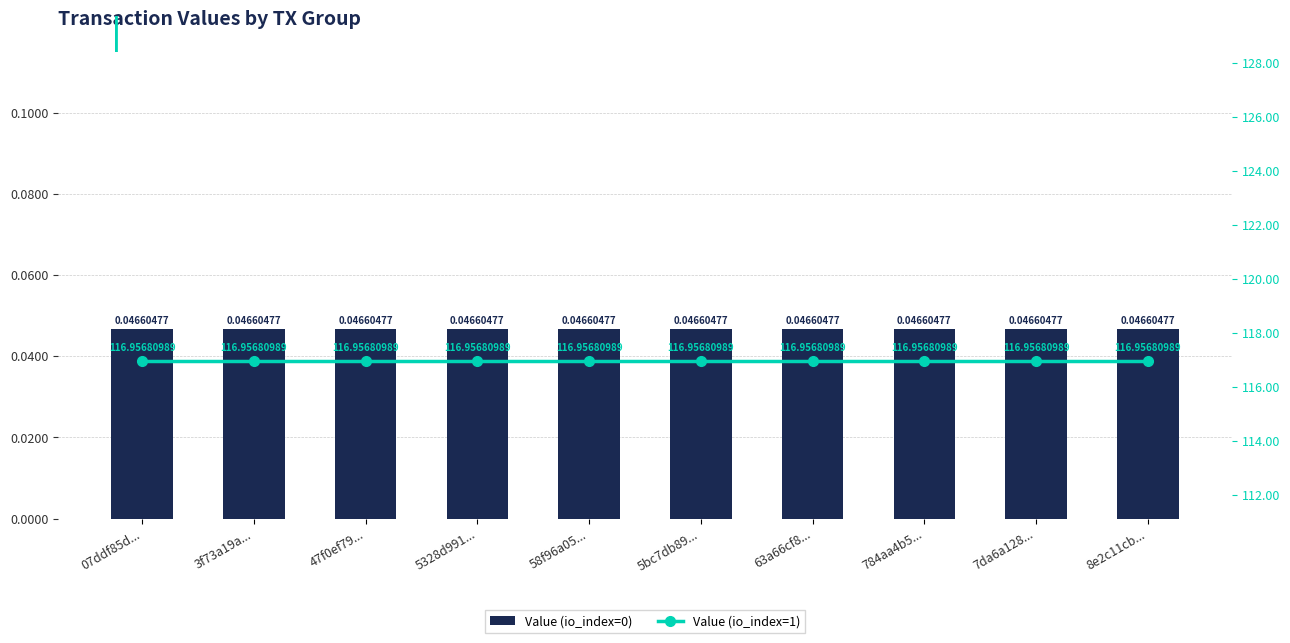

Reading left to right, extract all data points from this chart.

Value (io_index=0): 0.0	0.0	0.0	0.0	0.0	0.0	0.0	0.0	0.0	0.0
Value (io_index=1): 117.0	117.0	117.0	117.0	117.0	117.0	117.0	117.0	117.0	117.0